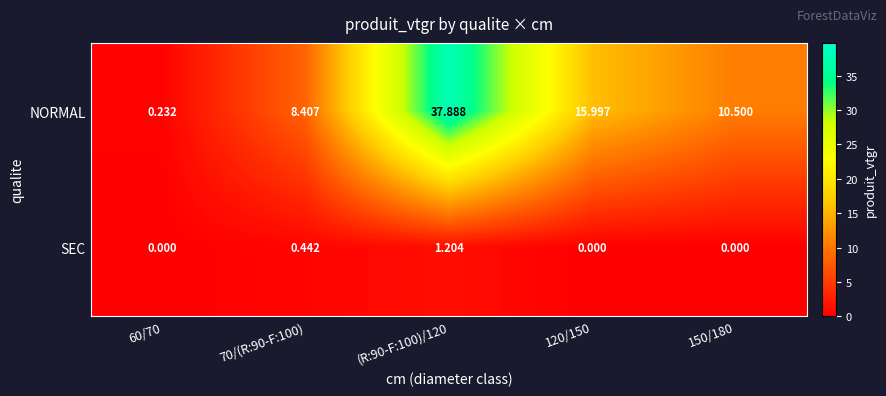

How many data points does each series have?

5